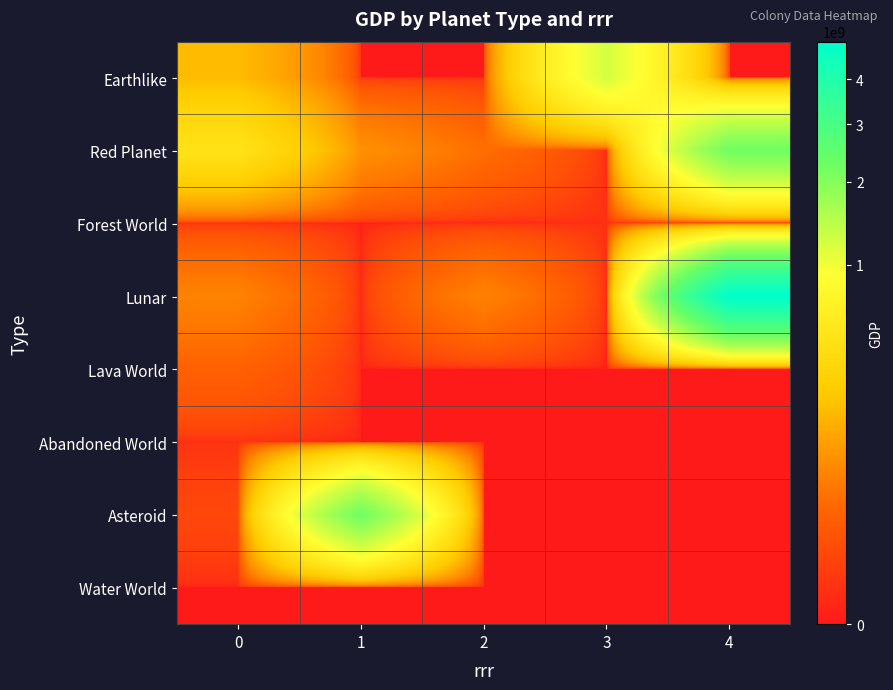

At how many categories does at least one series exceed 2689613120?

1